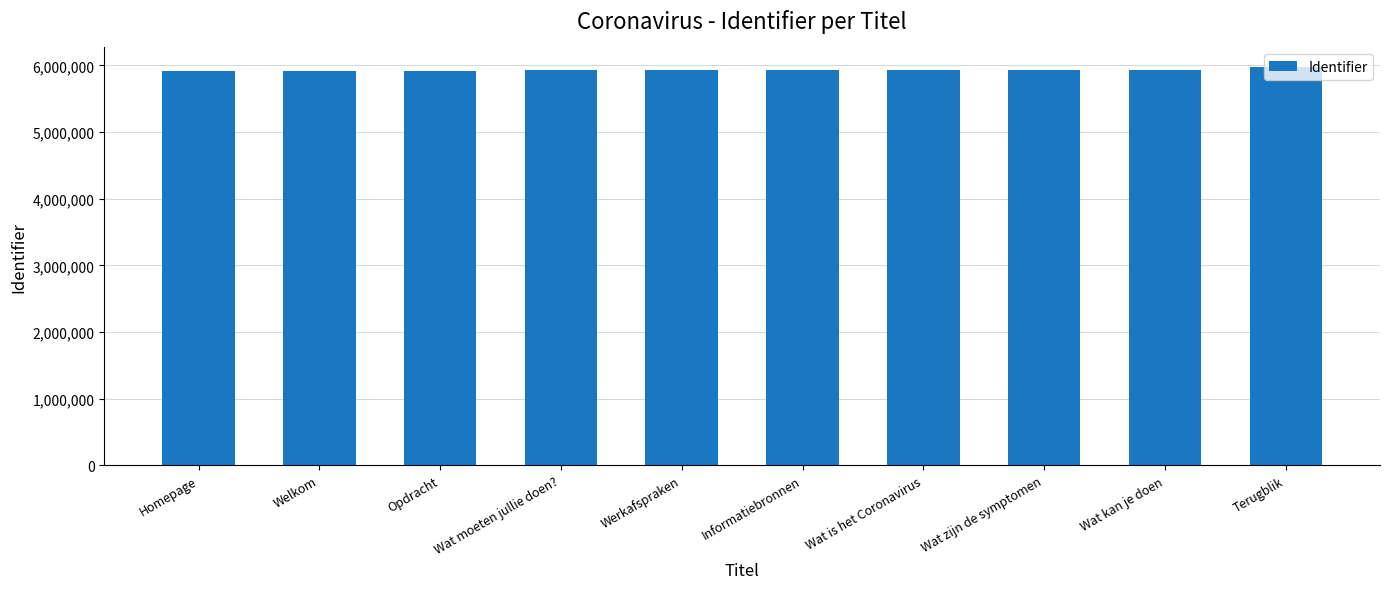

Approximately how many times larger is the value at Wat kan je doen compared to Wat zijn de symptomen?

1.0